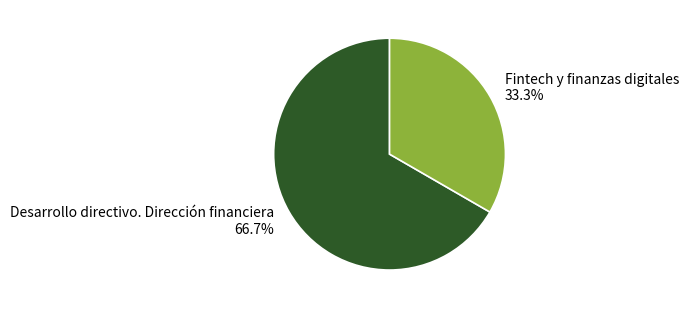

Do Fintech y finanzas digitales and Desarrollo directivo. Dirección financiera together represent more than half of the pie?

Yes